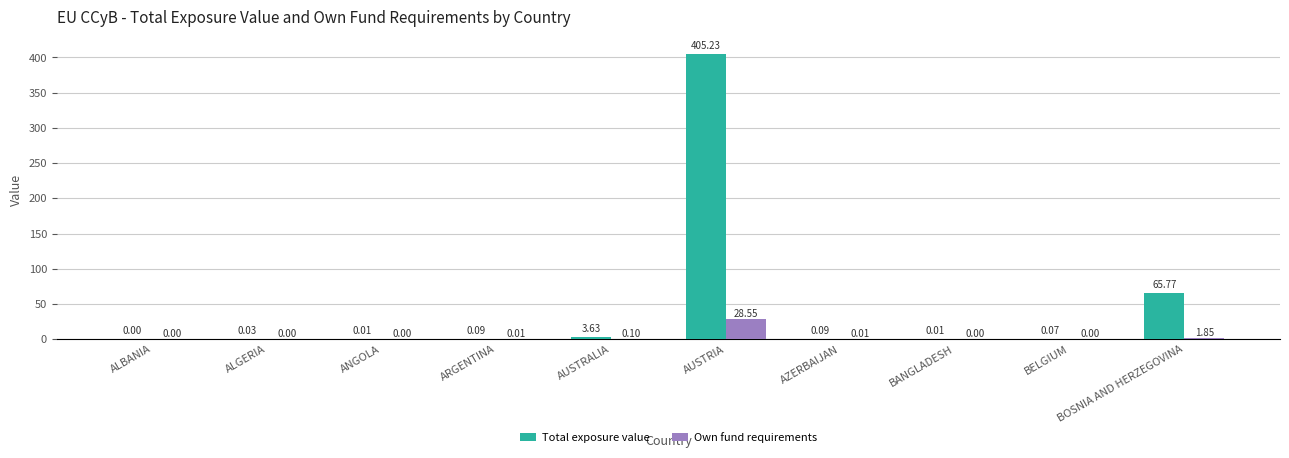

What is the spread (max minus min) of values at BOSNIA AND HERZEGOVINA?

63.9